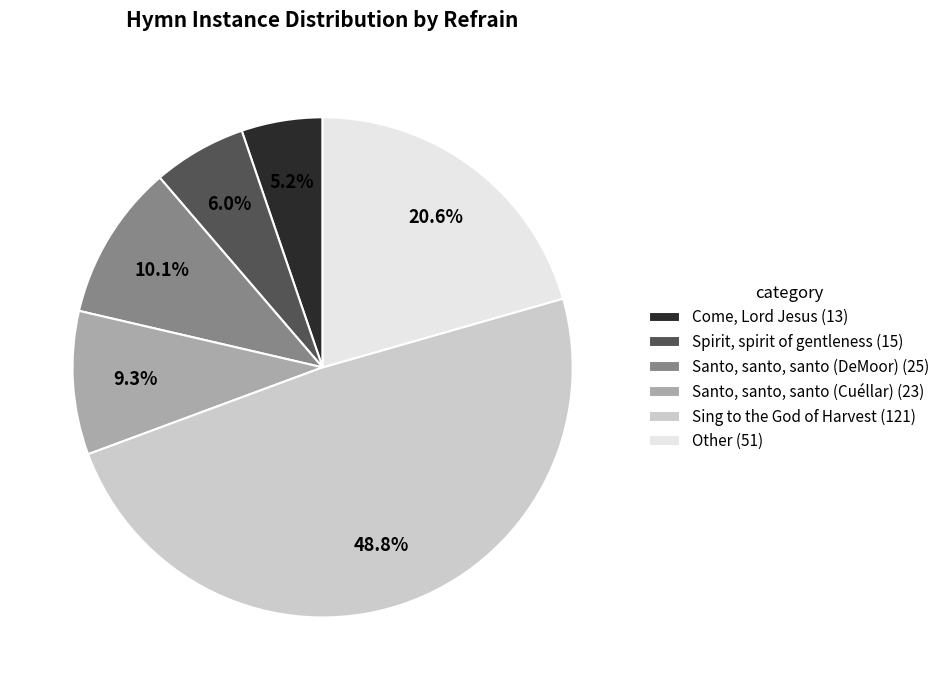

Is there any slice that represents more than half of the pie?

No